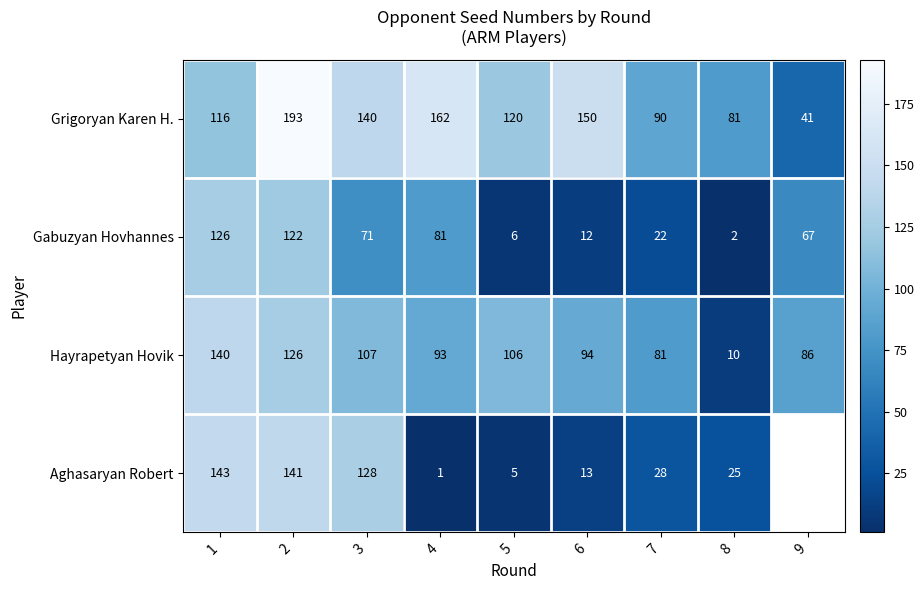

What is the total value across all series at 3?

446